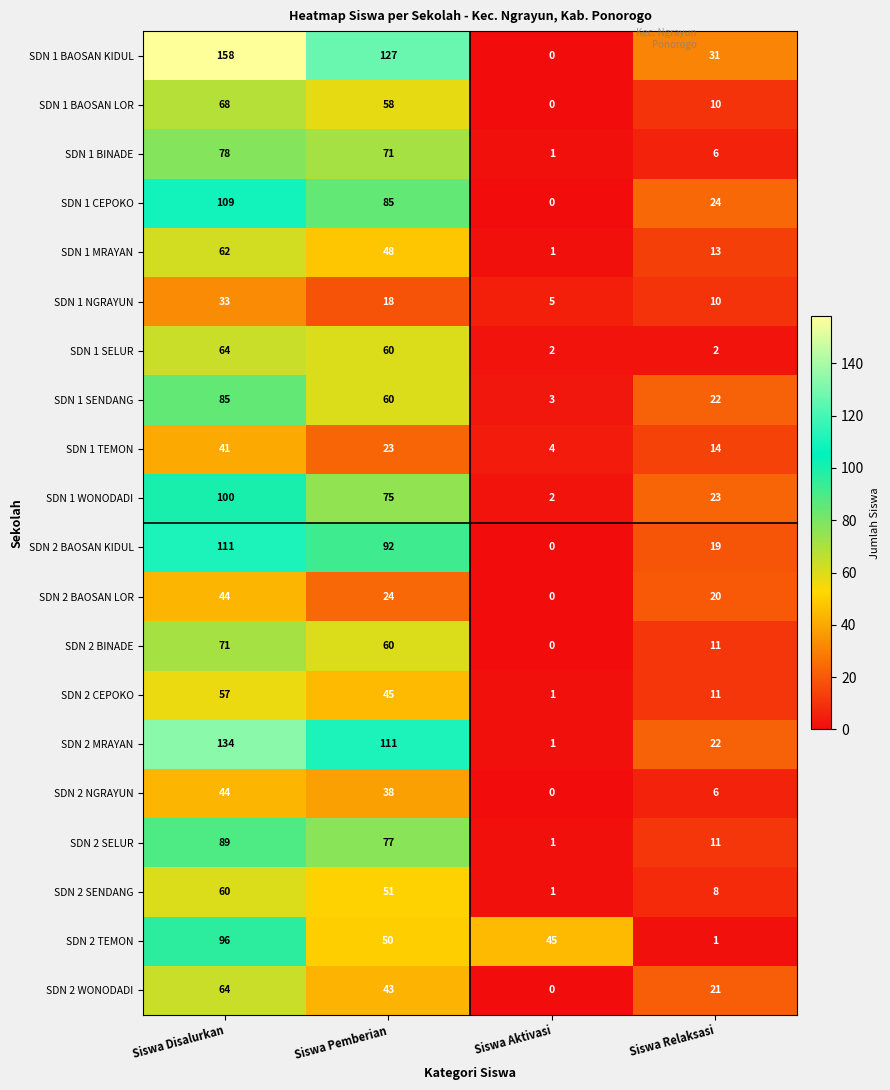

Count the SDN 1 BAOSAN LOR values in the range 10 to 68.

3